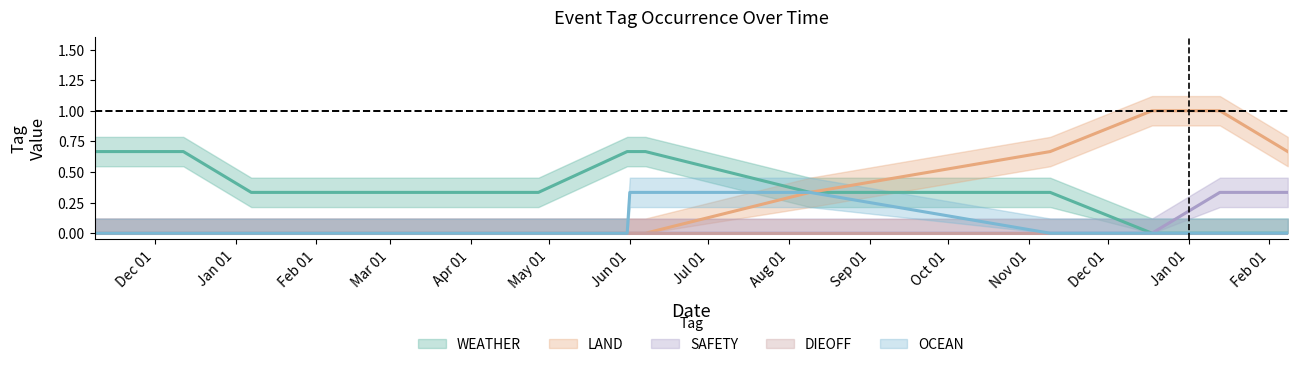

At how many categories does at least one series exceed 0?

10